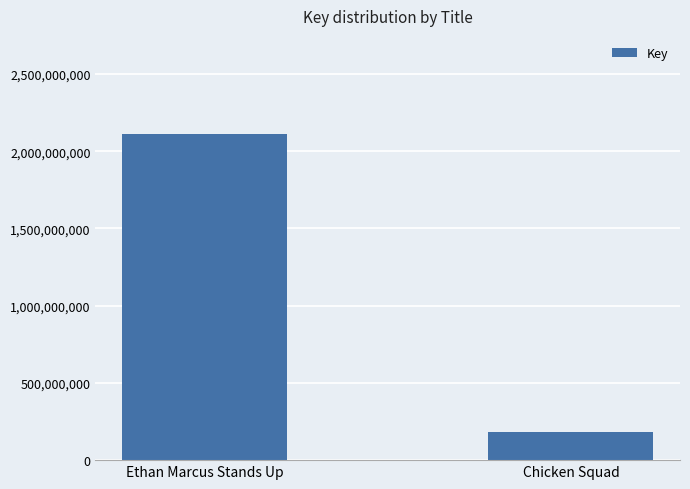

Count the number of data series in this chart.

1